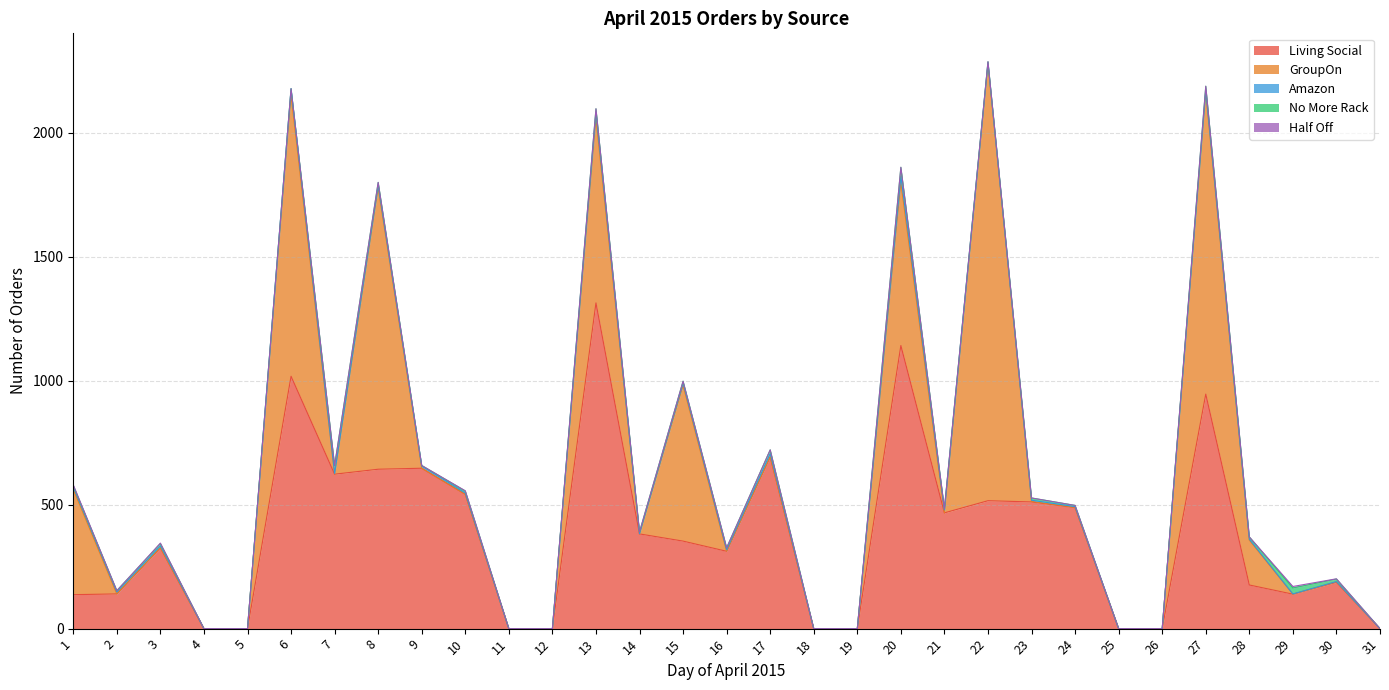

Is it true that Half Off equals -3 at 5?

False